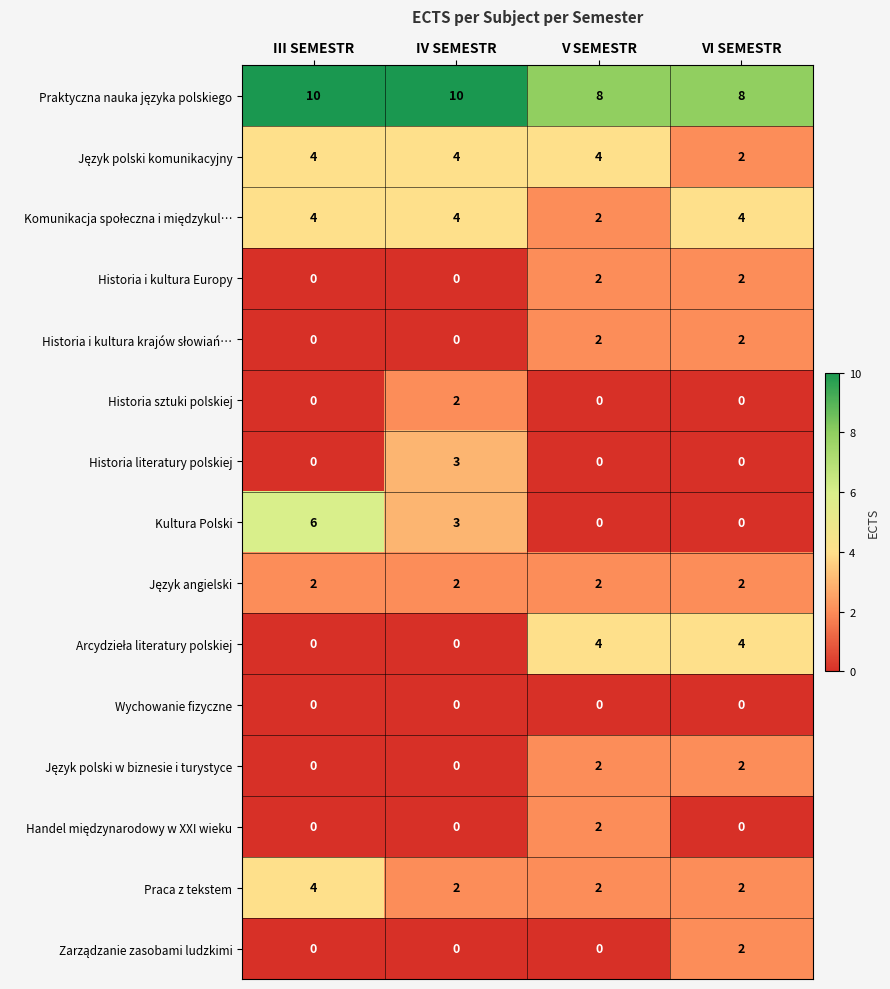

Between III SEMESTR and V SEMESTR, which series saw the biggest shift?

Kultura Polski